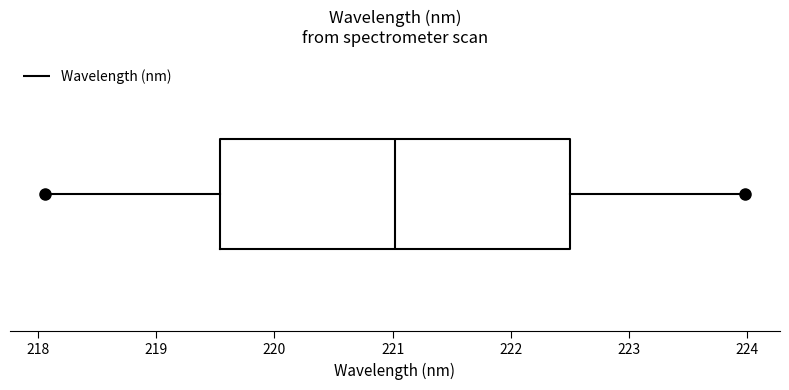

Read this box plot against the x-axis: the position of the median line, the range covered by the box, and the ends of both whiskers. The values are not printed on the chart, so give them approximately, as read against the axis.

median 221.0, box 219.5 to 222.5, whiskers 218.1 to 224.0